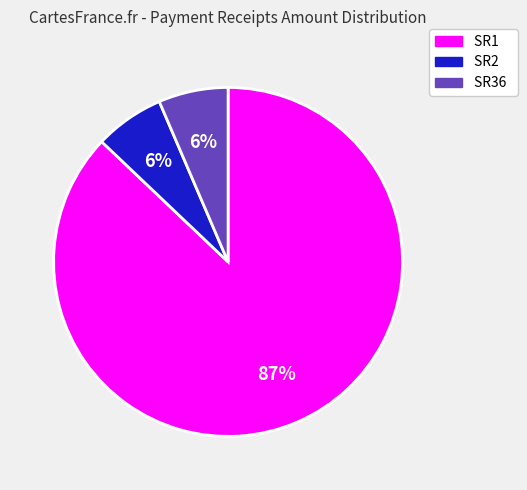

The SR1 slice represents 87% of the pie. True or false?

True